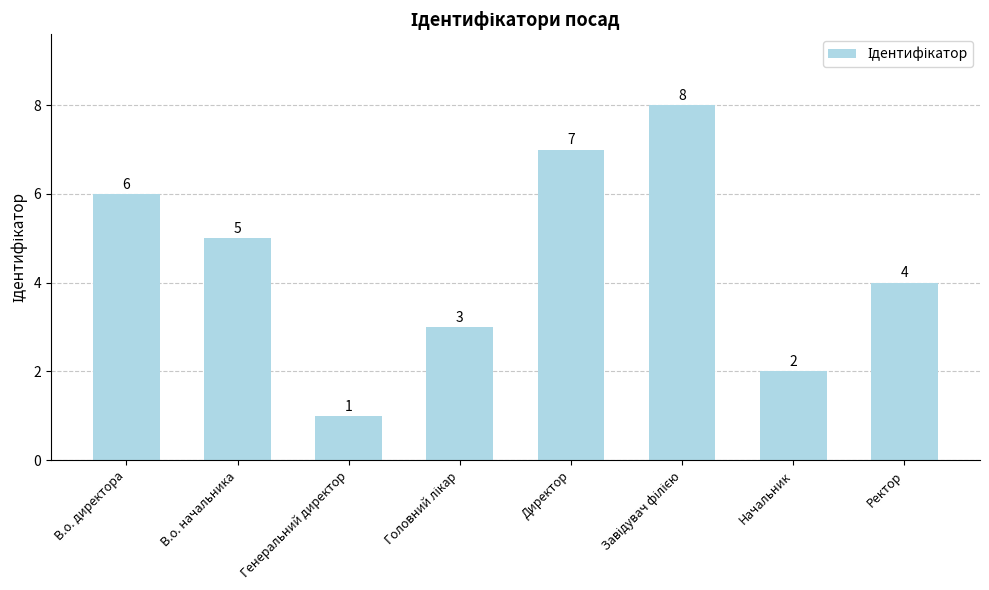

At which label is the value closest to 4?

Ректор